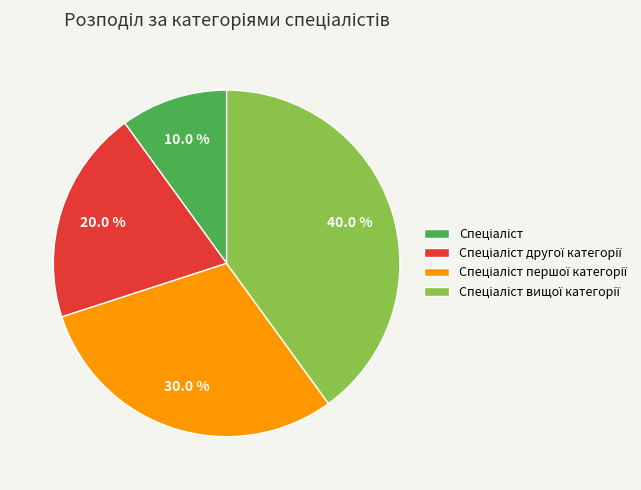

Does any single category account for the majority?

No